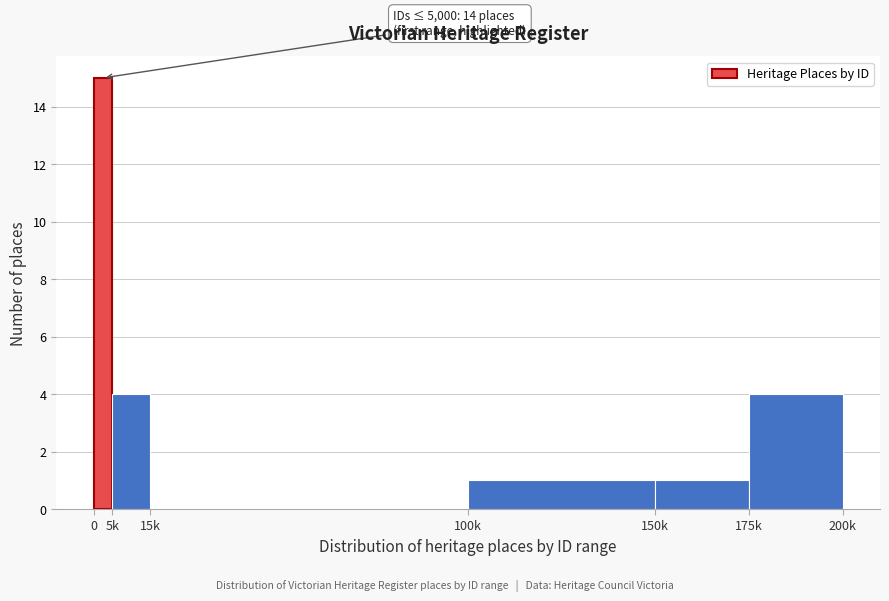

Reading right to left, transcribe all the data shown in this chart.

175k=4	150k=1	100k=1	15k=0	5k=4	0=15